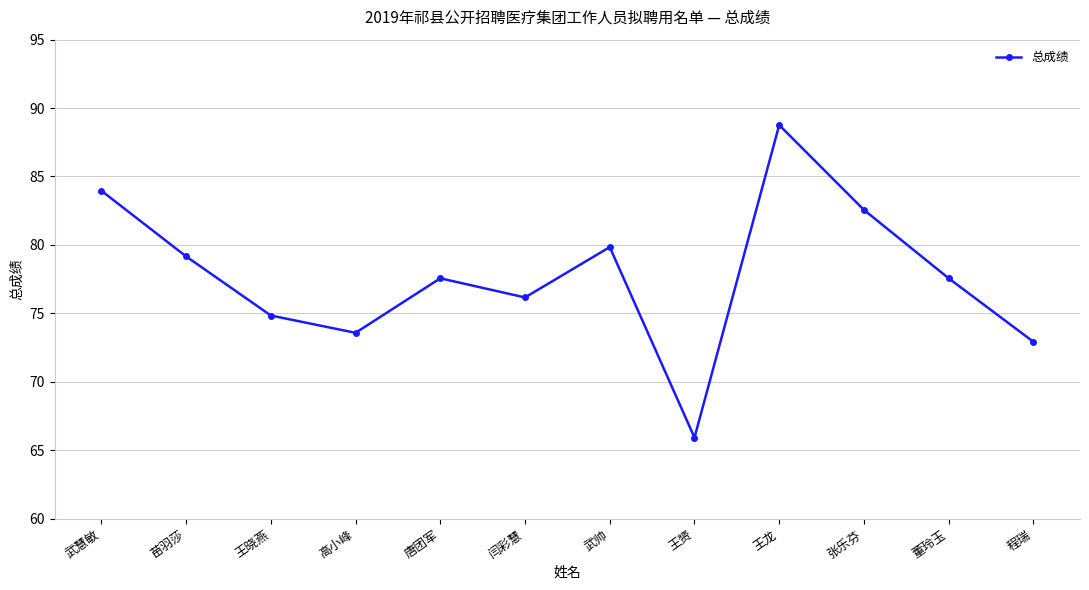

Which has a higher value, 王晓燕 or 苗羽莎?

苗羽莎